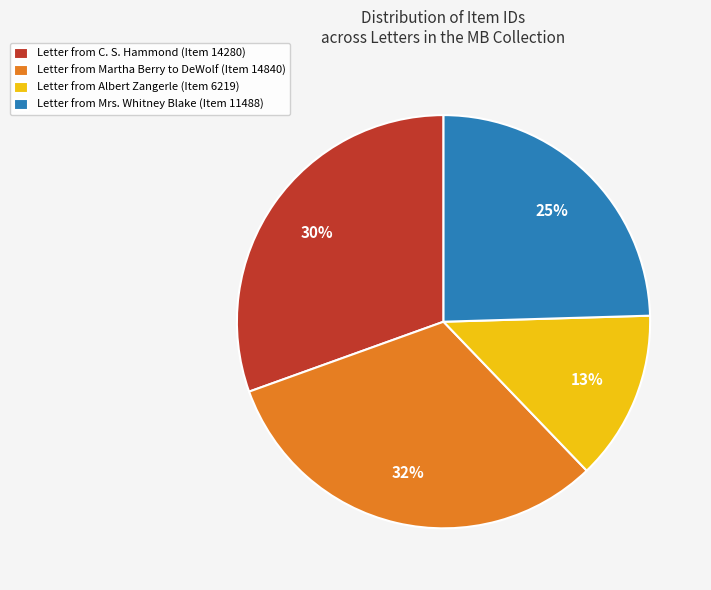

Which slice is the smallest?

Letter from Albert Zangerle (Item 6219)